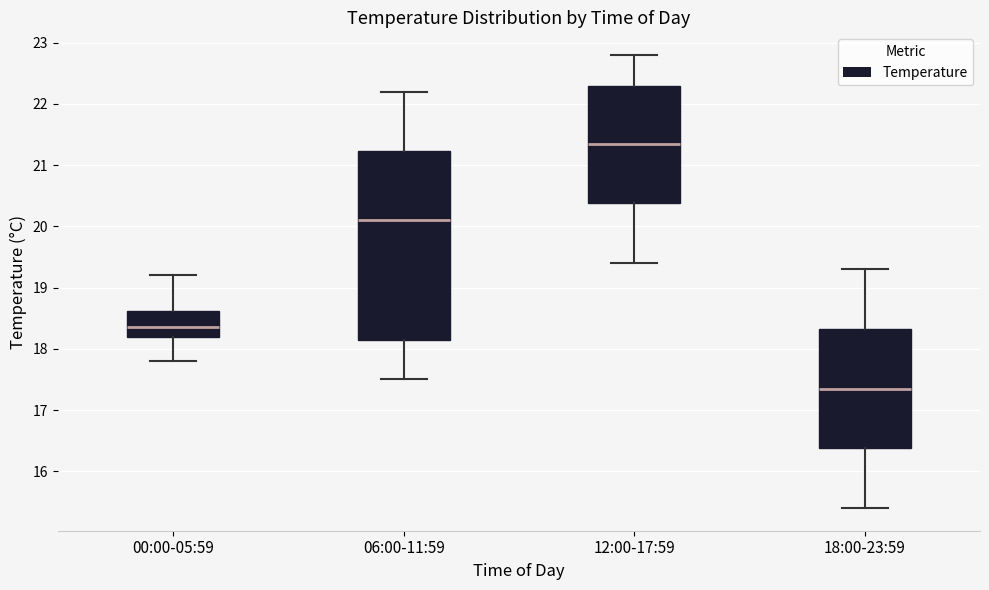

Reading left to right, transcribe this box plot: for each box, give where its median line is, the range the box spans, and where its two whiskers end, as read against the y-axis. The values are not printed on the chart, so give them approximately, as read against the axis.

00:00-05:59: median 18.4, box 18.2 to 18.6, whiskers 17.8 to 19.2
06:00-11:59: median 20.1, box 18.2 to 21.2, whiskers 17.5 to 22.2
12:00-17:59: median 21.4, box 20.4 to 22.3, whiskers 19.4 to 22.8
18:00-23:59: median 17.4, box 16.4 to 18.3, whiskers 15.4 to 19.3